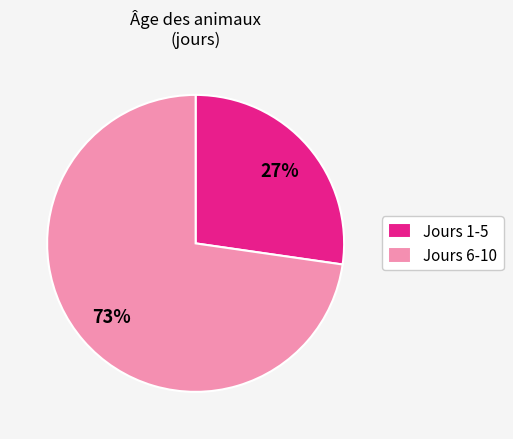

Rank the categories by value from lowest to highest.

Jours 1-5, Jours 6-10